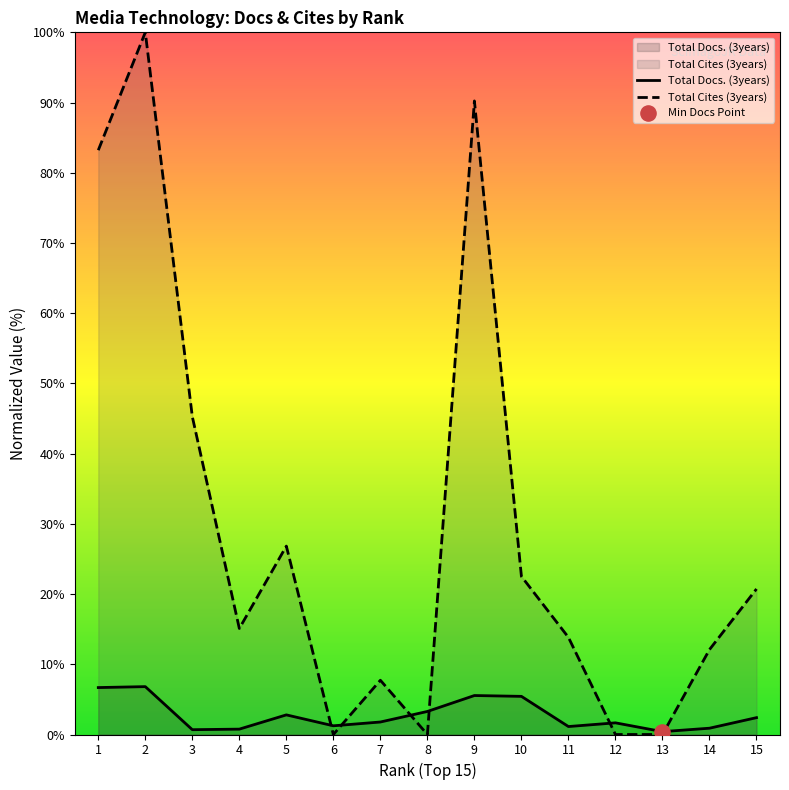

What are all the series names shown in the legend?

Total Docs. (3years), Total Cites (3years)